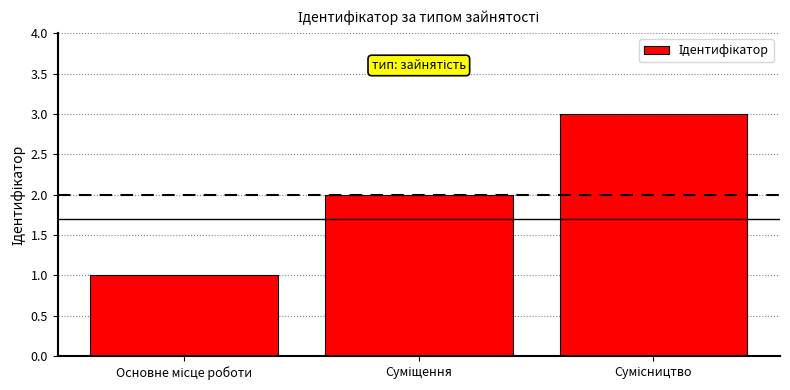

What is the maximum value shown in the chart?

3